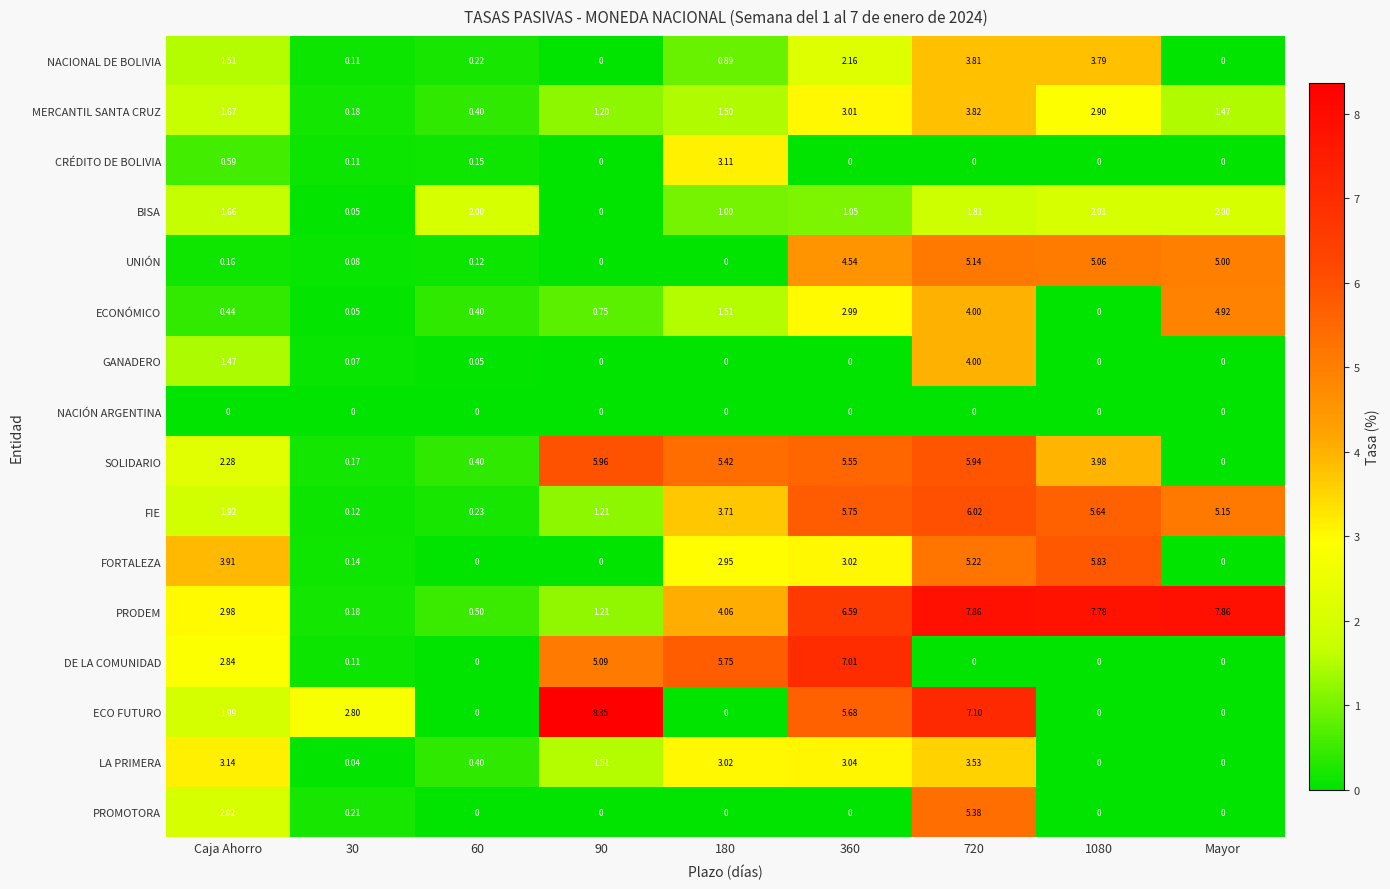

Is the value of SOLIDARIO at 720 greater than the value of NACIONAL DE BOLIVIA at Caja Ahorro?

Yes